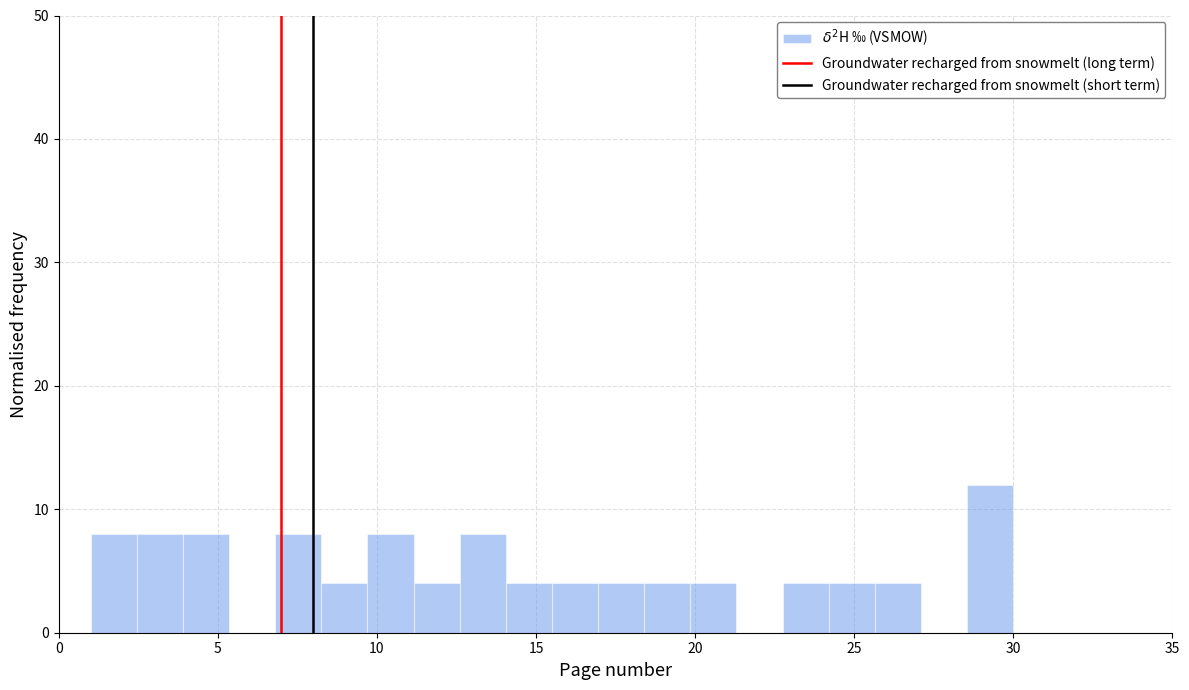

Read against the x-axis, roughly where is the centre of the tallest bar?

29.5